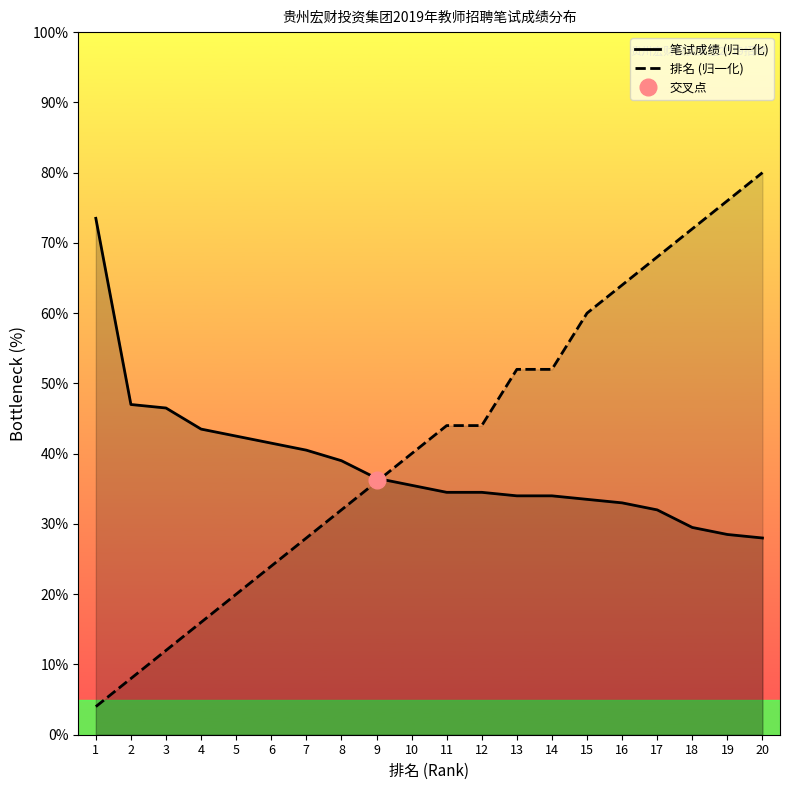

Where does the 排名 (归一化) series first go above 44?

13